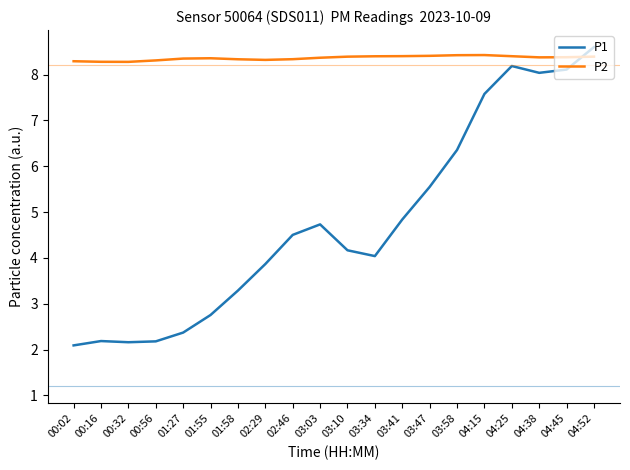

What is the minimum value shown in the chart?

2.1